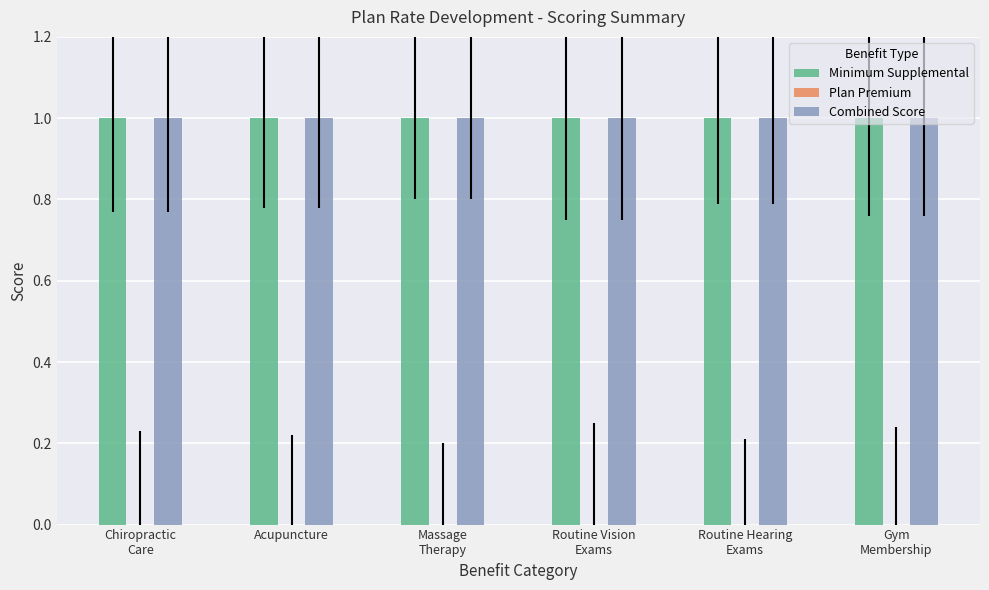

Are the bars grouped side by side (vs. stacked)?

Yes